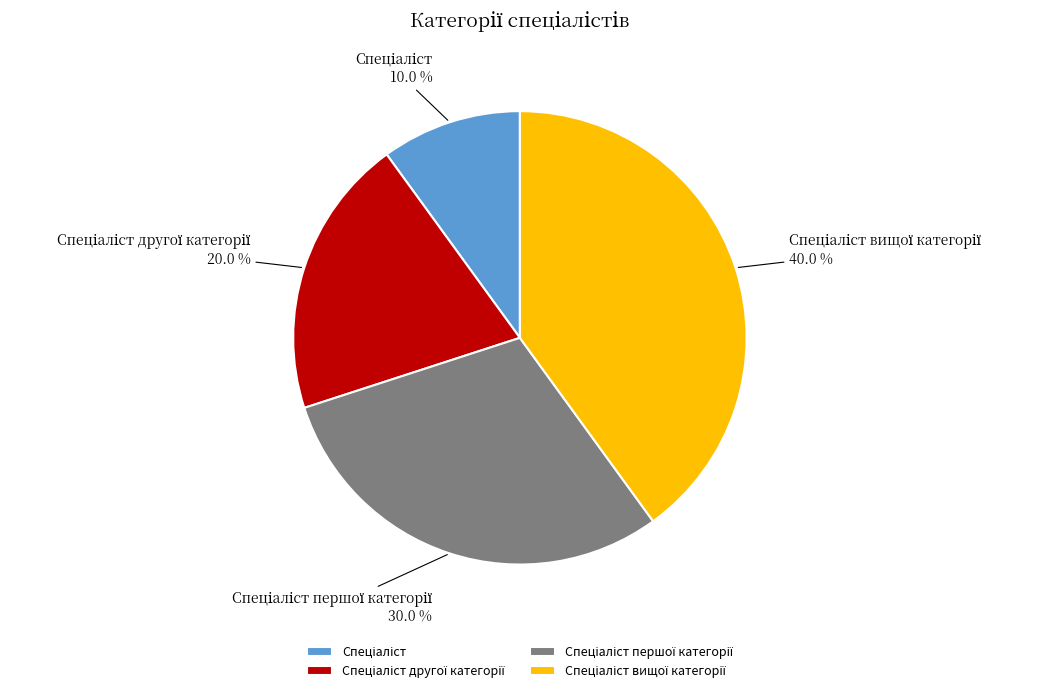

Is there any slice that represents more than half of the pie?

No